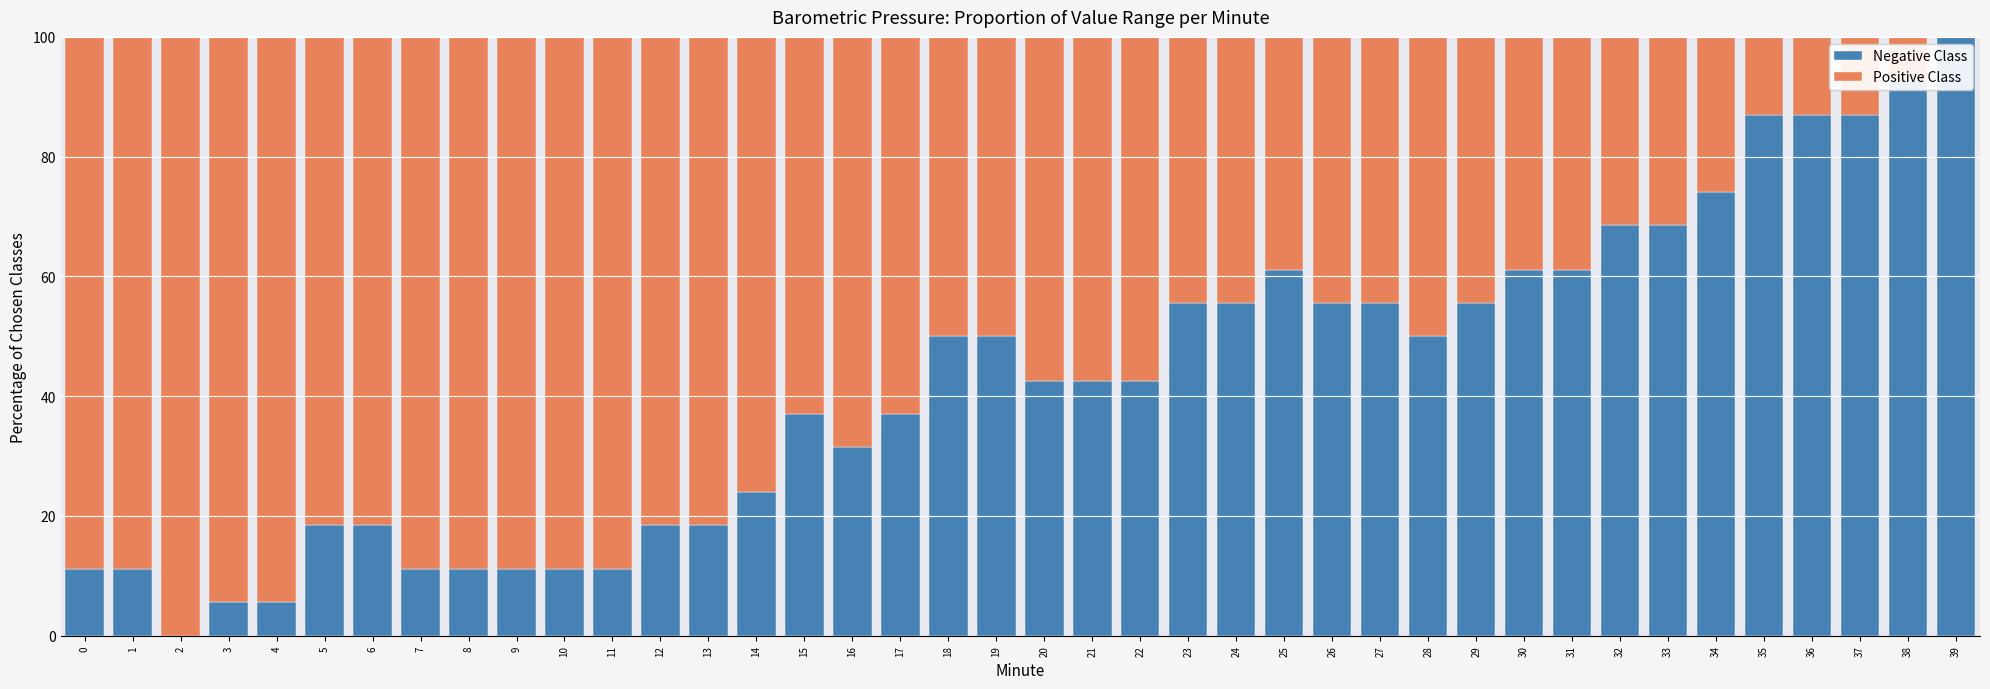

Count the number of categories in the chart.

40